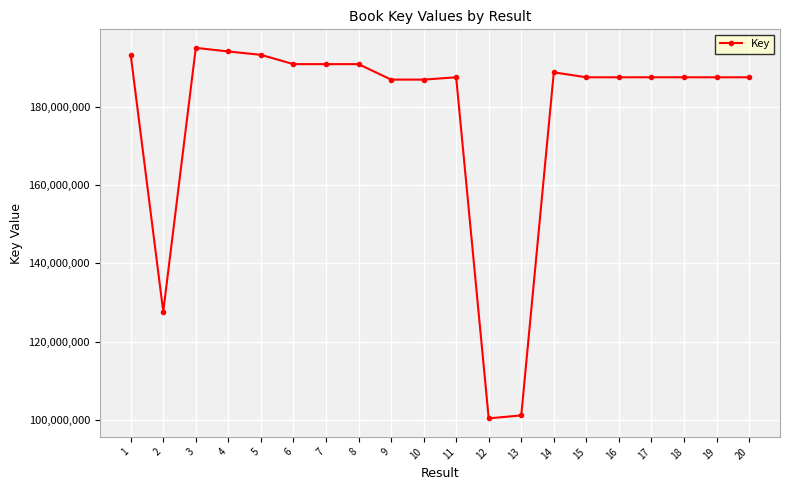

What is the value of the 12th point from the left?

100402022